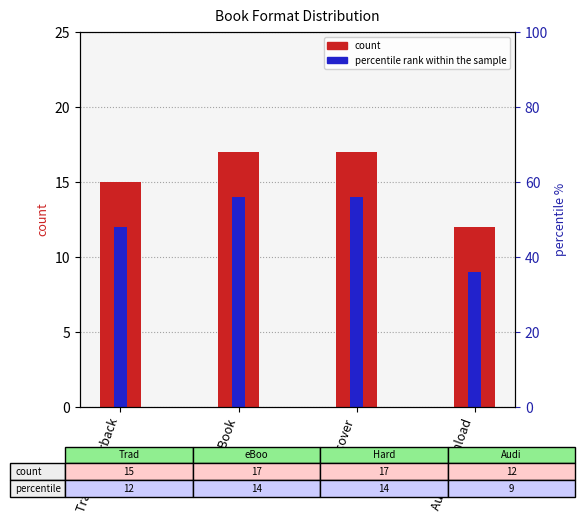

How many bars are there in total?

8